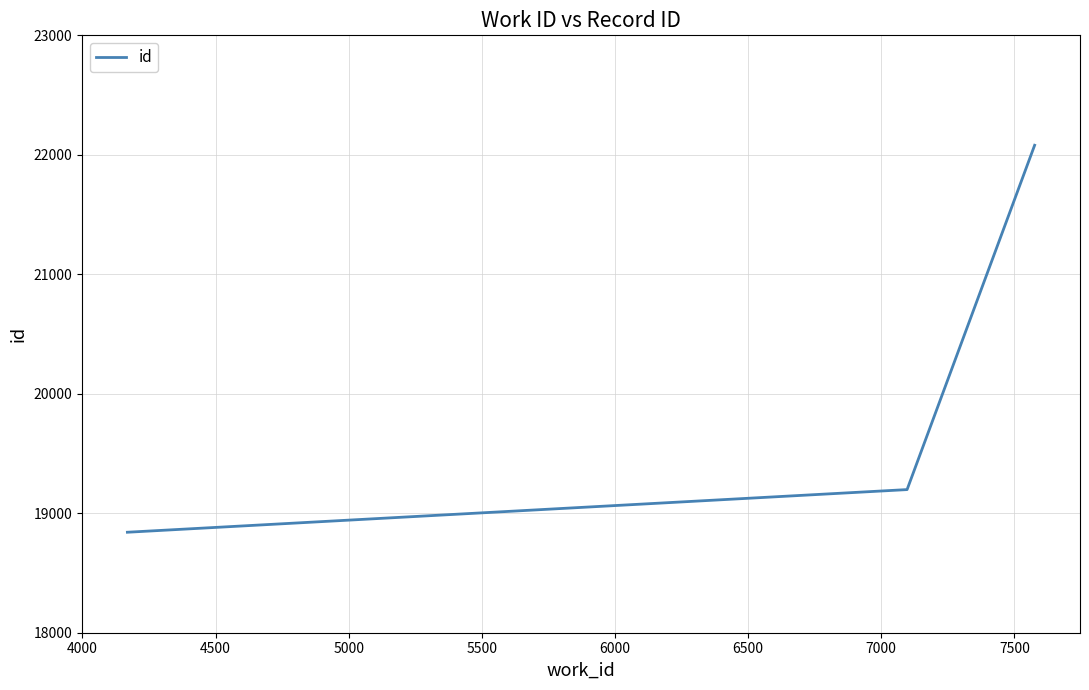

What is the smallest value displayed?

18841